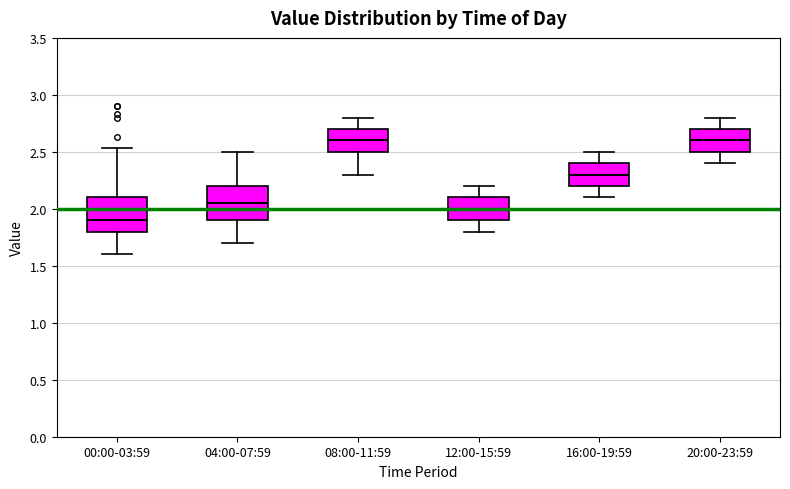

Reading left to right, read every box against the y-axis: the position of its median line, the range the box covers, and the ends of its whiskers. The values are not printed on the chart, so give them approximately, as read against the axis.

00:00-03:59: median 1.90, box 1.80 to 2.10, whiskers 1.60 to 2.55
04:00-07:59: median 2.05, box 1.90 to 2.20, whiskers 1.70 to 2.50
08:00-11:59: median 2.60, box 2.50 to 2.70, whiskers 2.30 to 2.80
12:00-15:59: median 2.00, box 1.90 to 2.10, whiskers 1.80 to 2.20
16:00-19:59: median 2.30, box 2.20 to 2.40, whiskers 2.10 to 2.50
20:00-23:59: median 2.60, box 2.50 to 2.70, whiskers 2.40 to 2.80